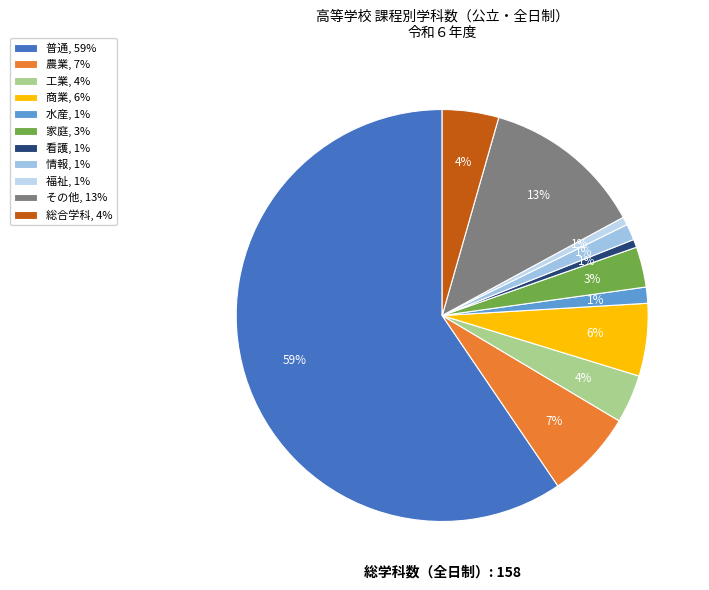

Between 看護 and 普通, which is larger?

普通